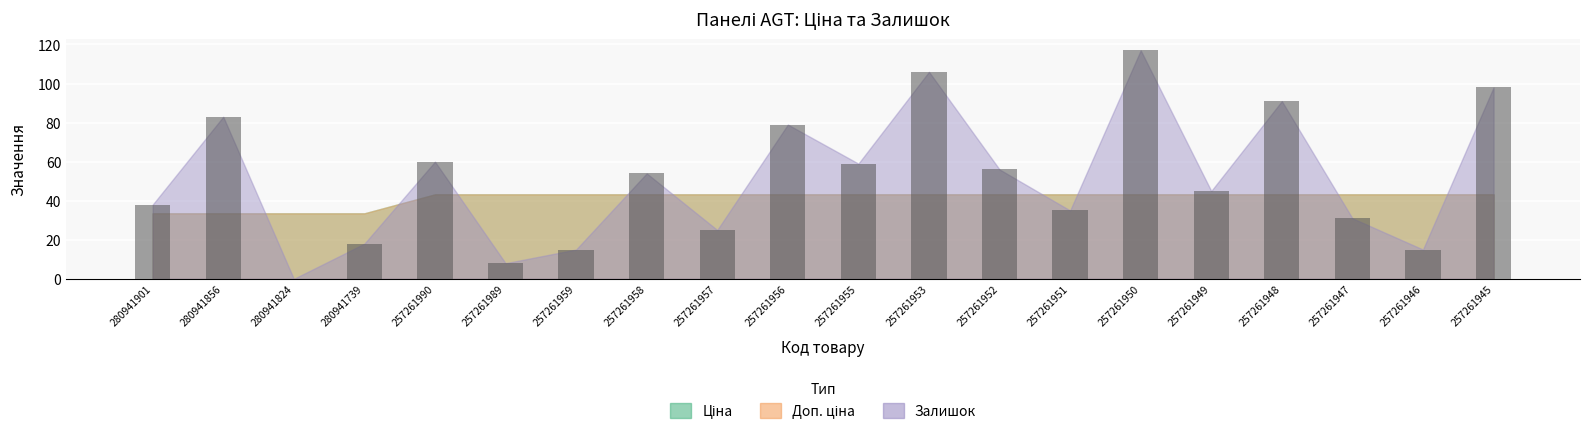

What is the change in value from 280941901 to 280941739?

-20